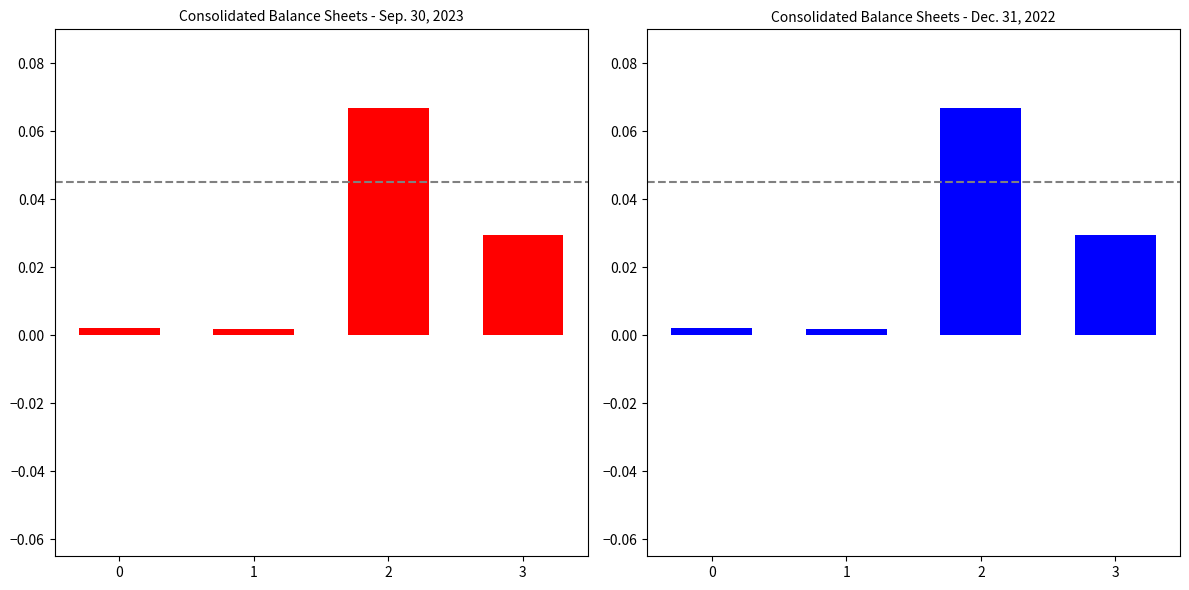

Count the number of categories in the chart.

4